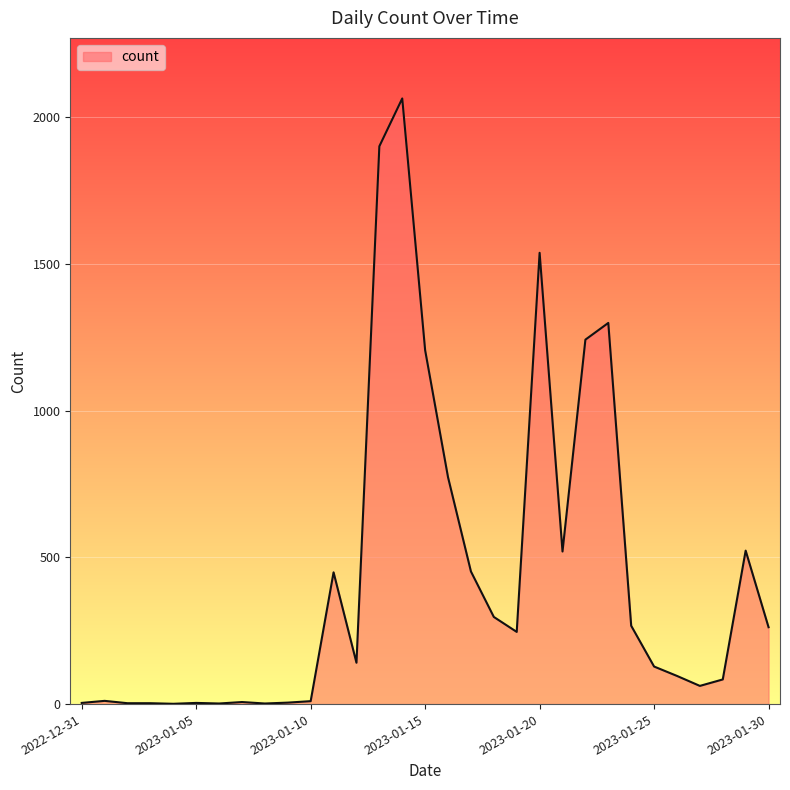

What is the maximum value shown in the chart?

2064